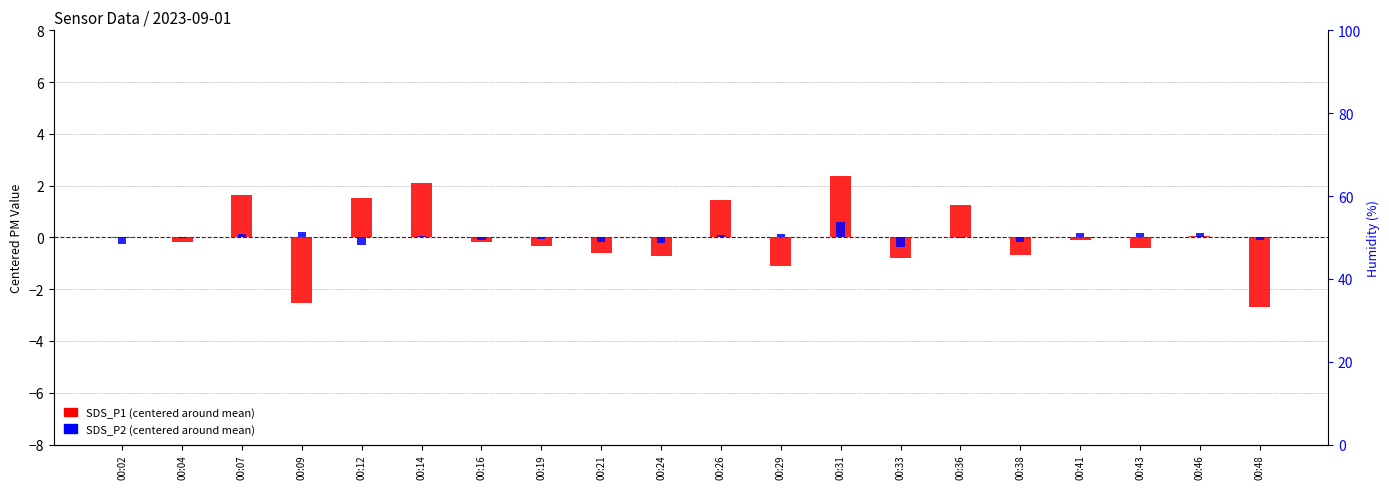

The value of SDS_P2 (centered) at 00:12 is -0.5. True or false?

False